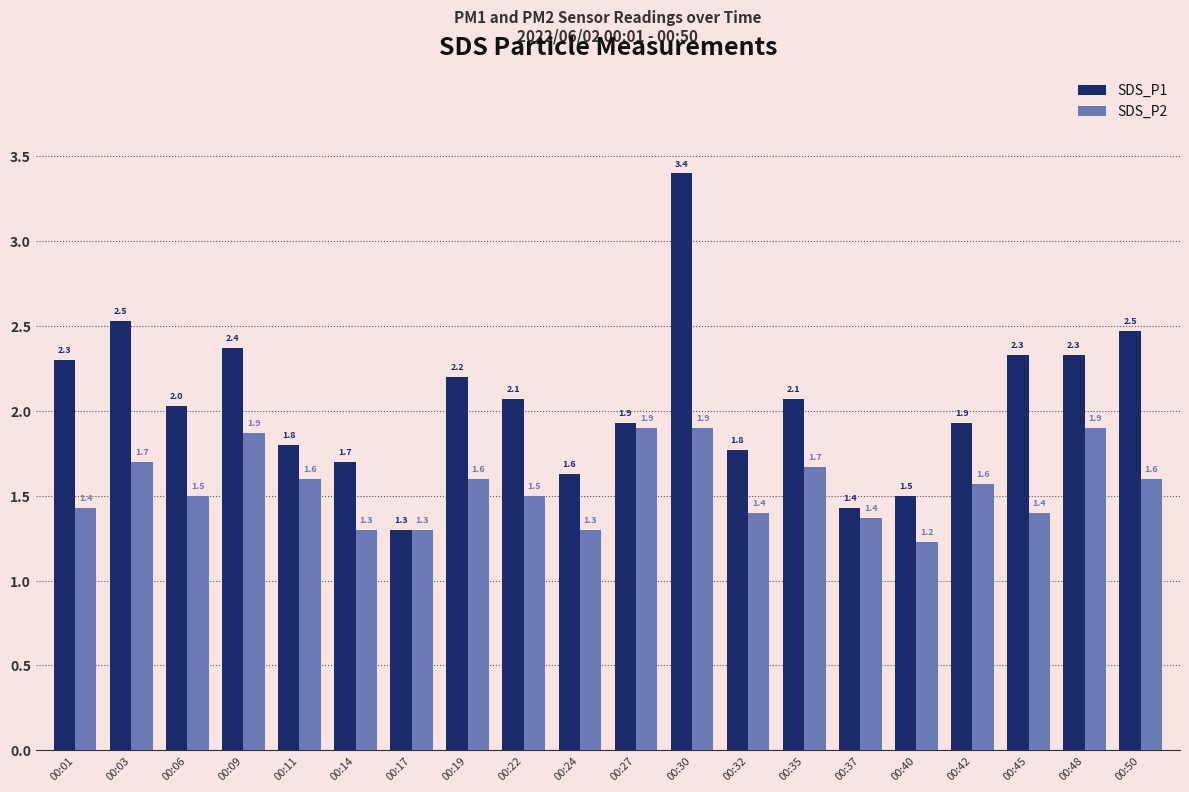

What is the approximate value of SDS_P2 at 00:50?

1.6